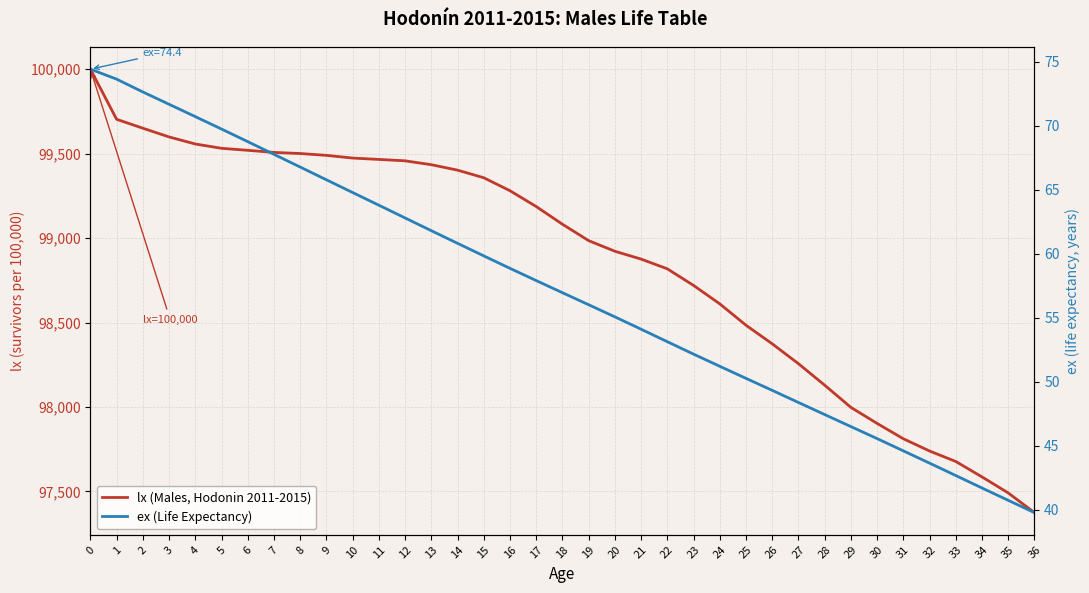

What is the approximate value of lx (Males, Hodonin 2011-2015) at 23?

98719.6